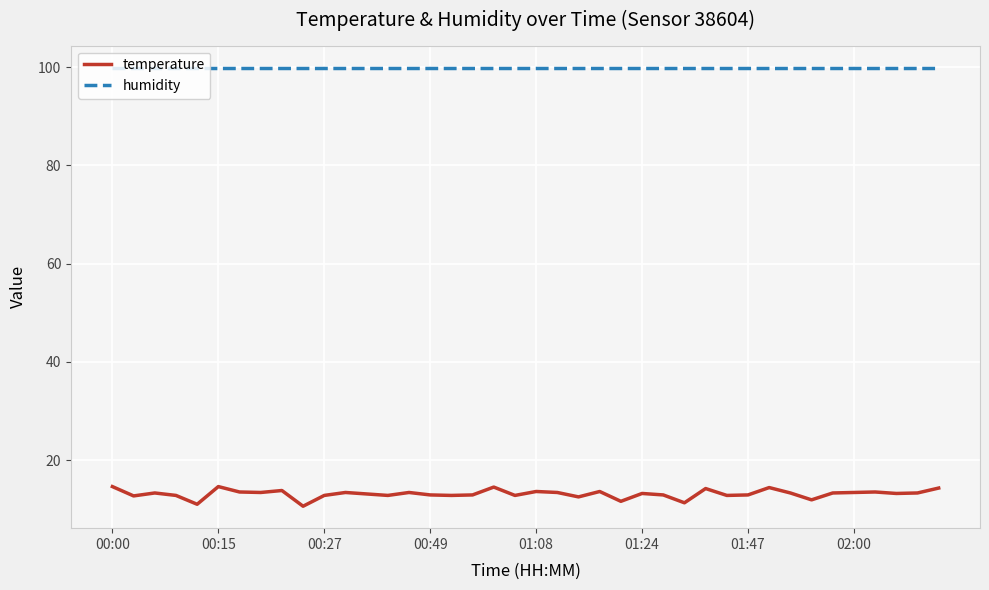

Which series has the largest total across all categories?

humidity